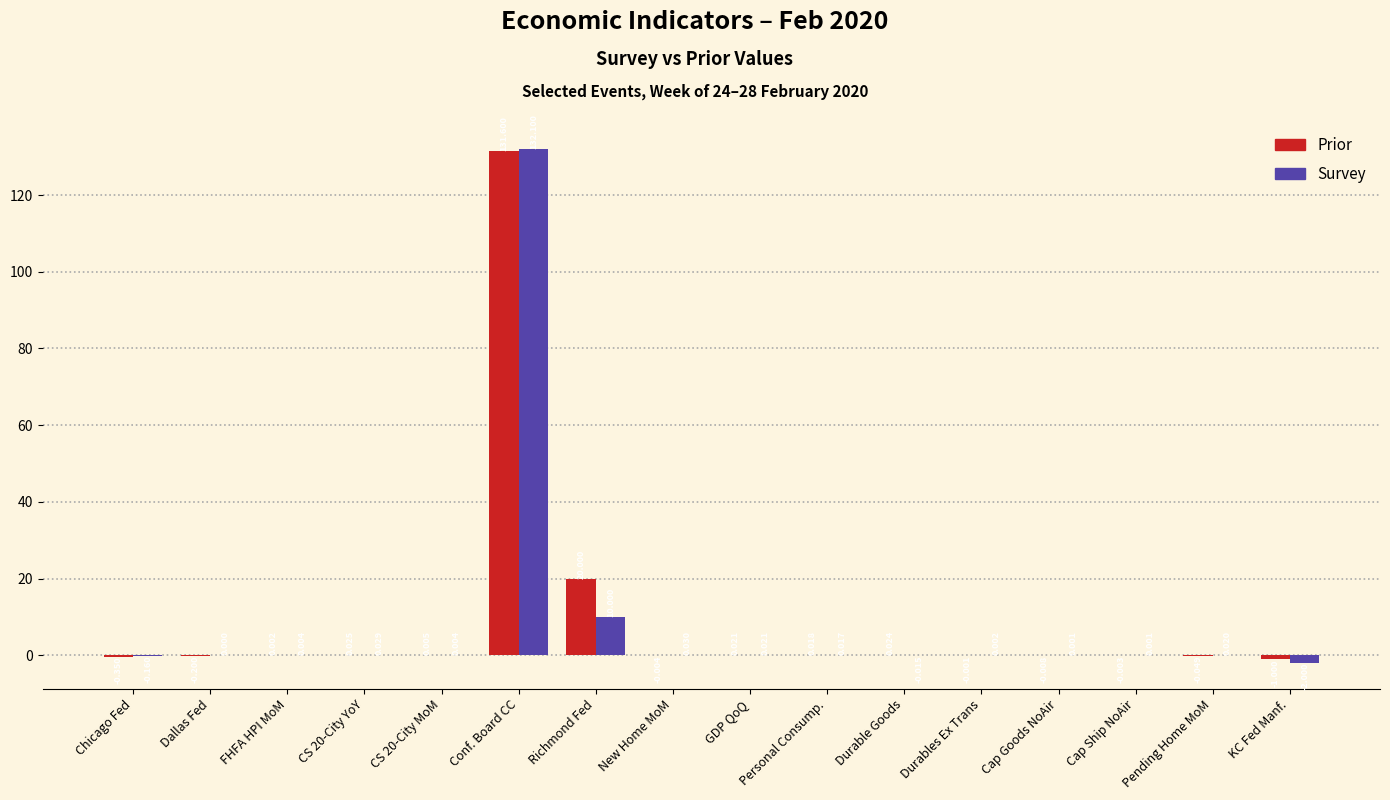

True or false: Survey has a value of 0.0 at CS 20-City YoY.

True